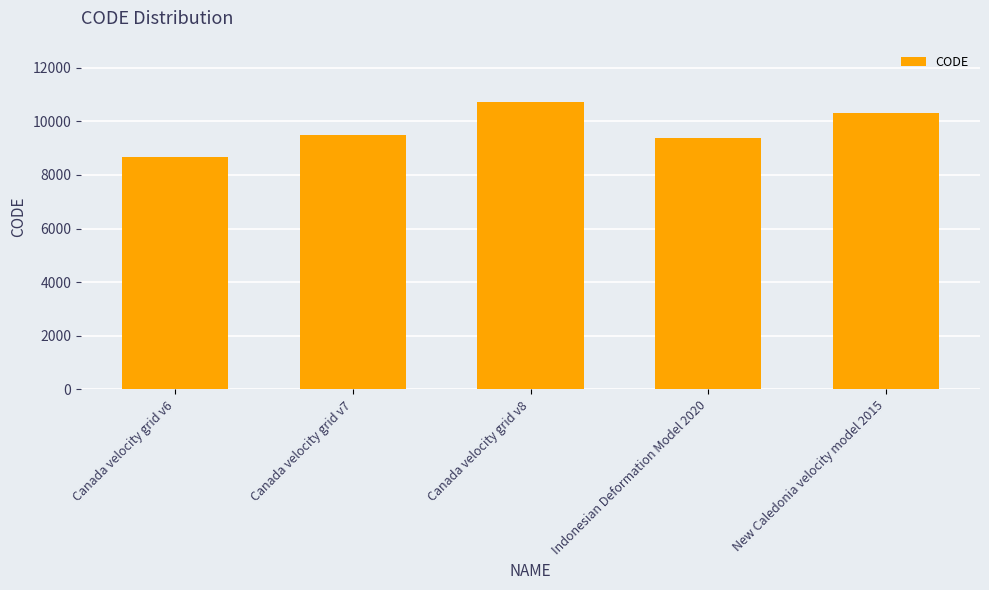

True or false: the data shows 14583 at Indonesian Deformation Model 2020.

False